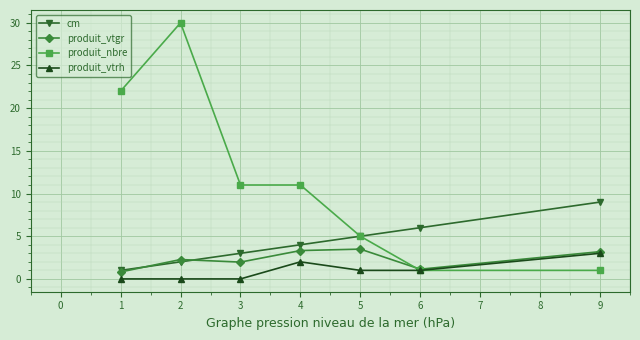

True or false: produit_nbre has a value of 14.7 at 2.

False